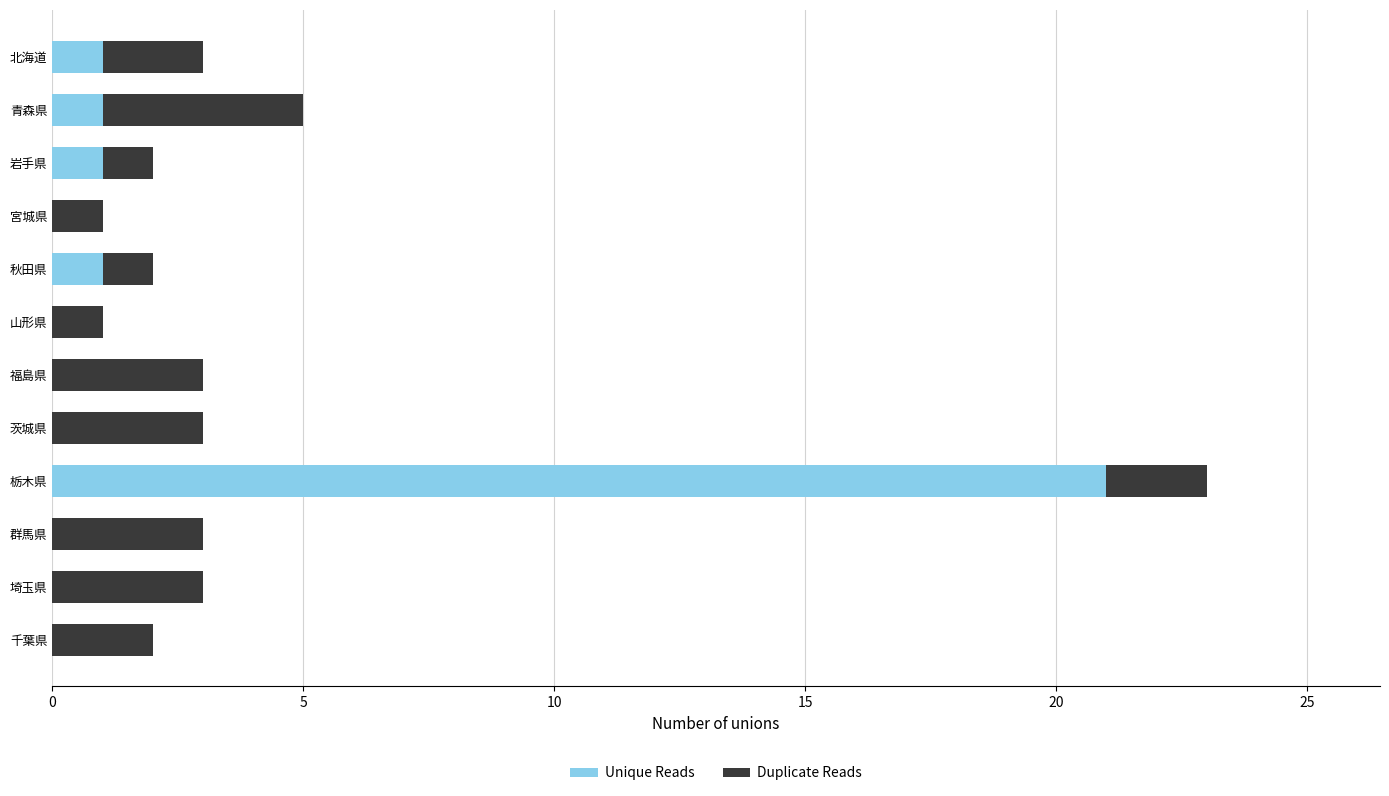

The Unique Reads series shows 2 at 秋田県. True or false?

False